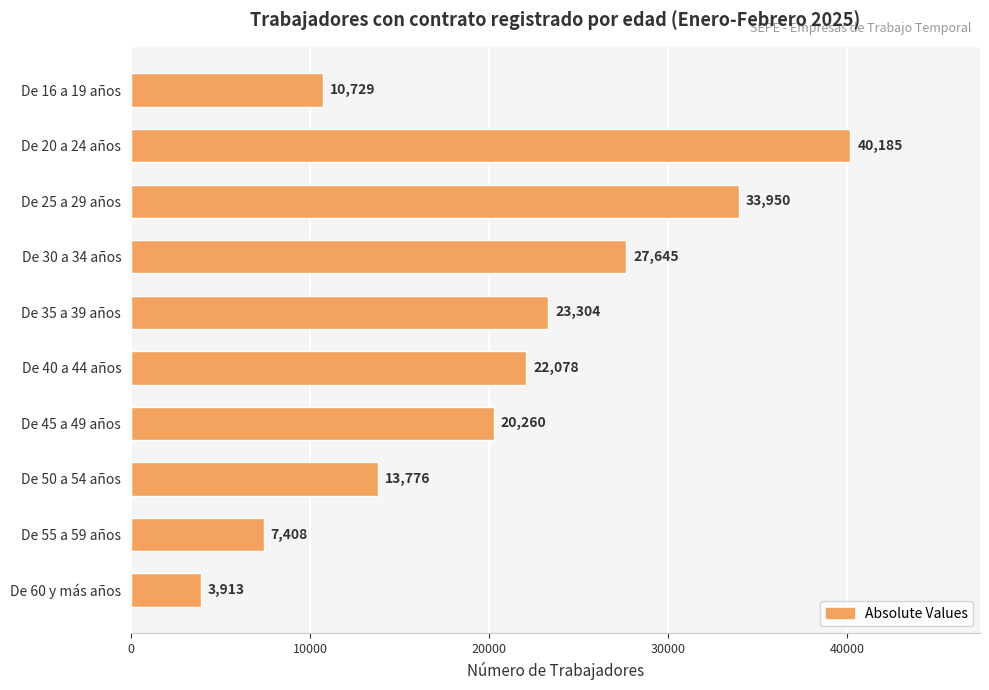

What is the value of the 7th bar from the top?

20260